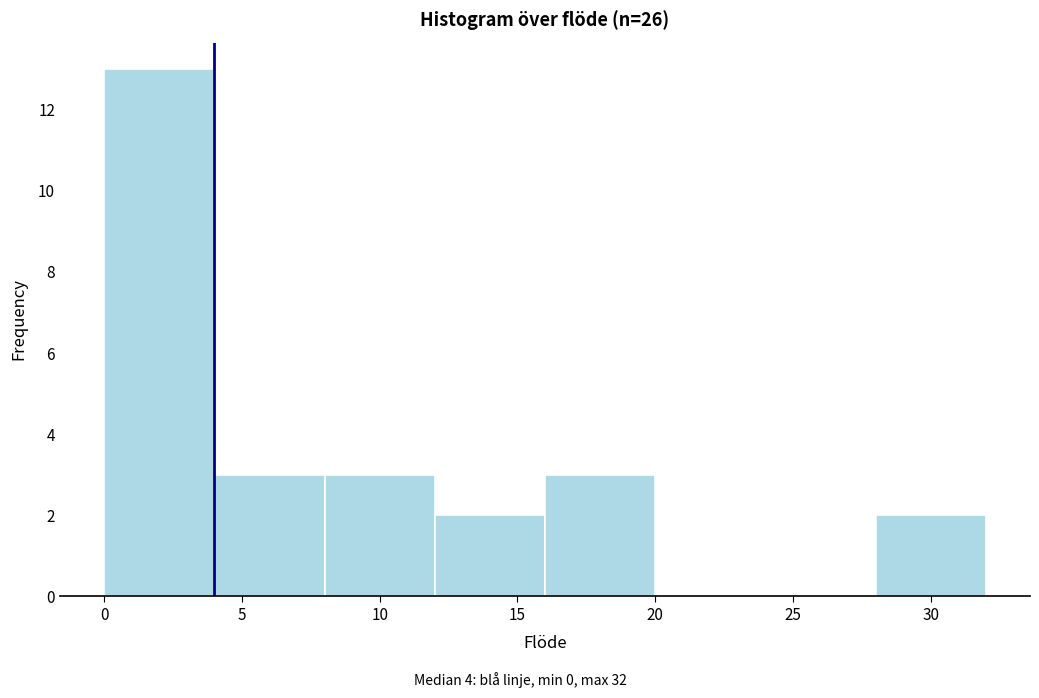

What is the height of the bar covering 8 to 12 on the x-axis? The values are not printed on the chart, so give them approximately, as read against the axis.

3